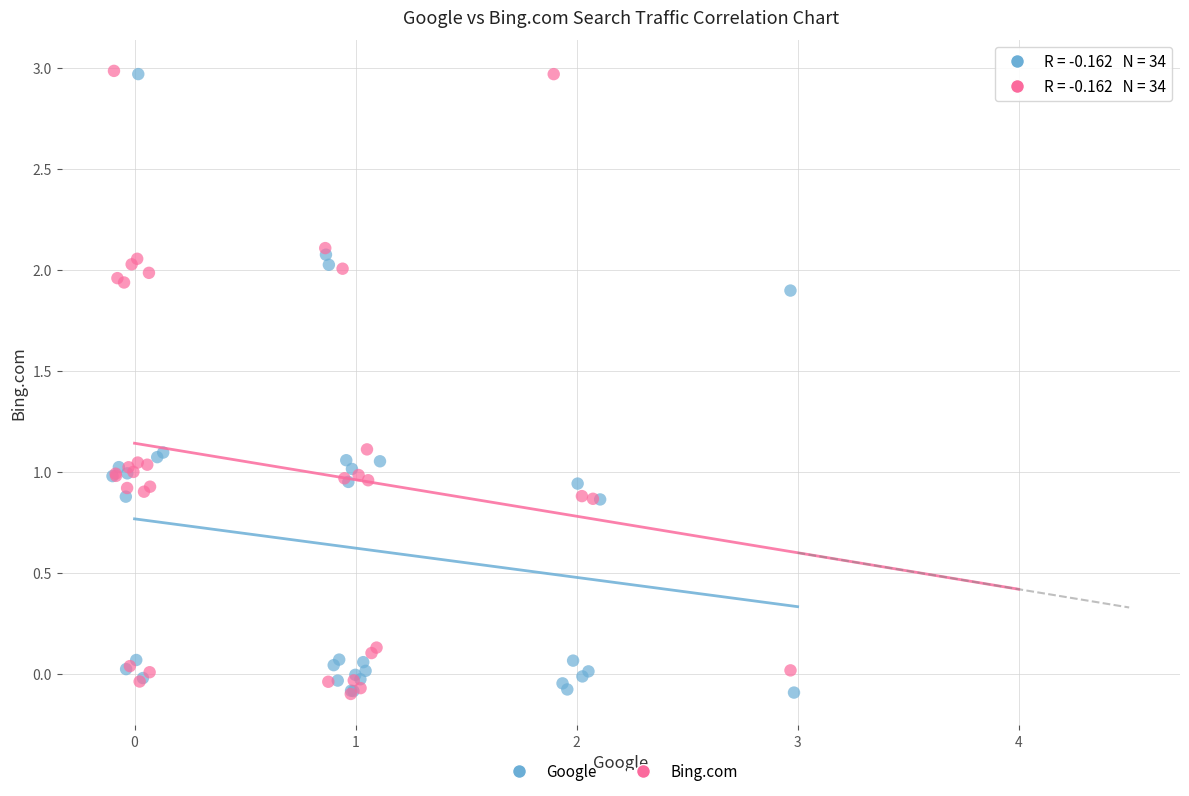

What are all the series names shown in the legend?

Google, Bing.com